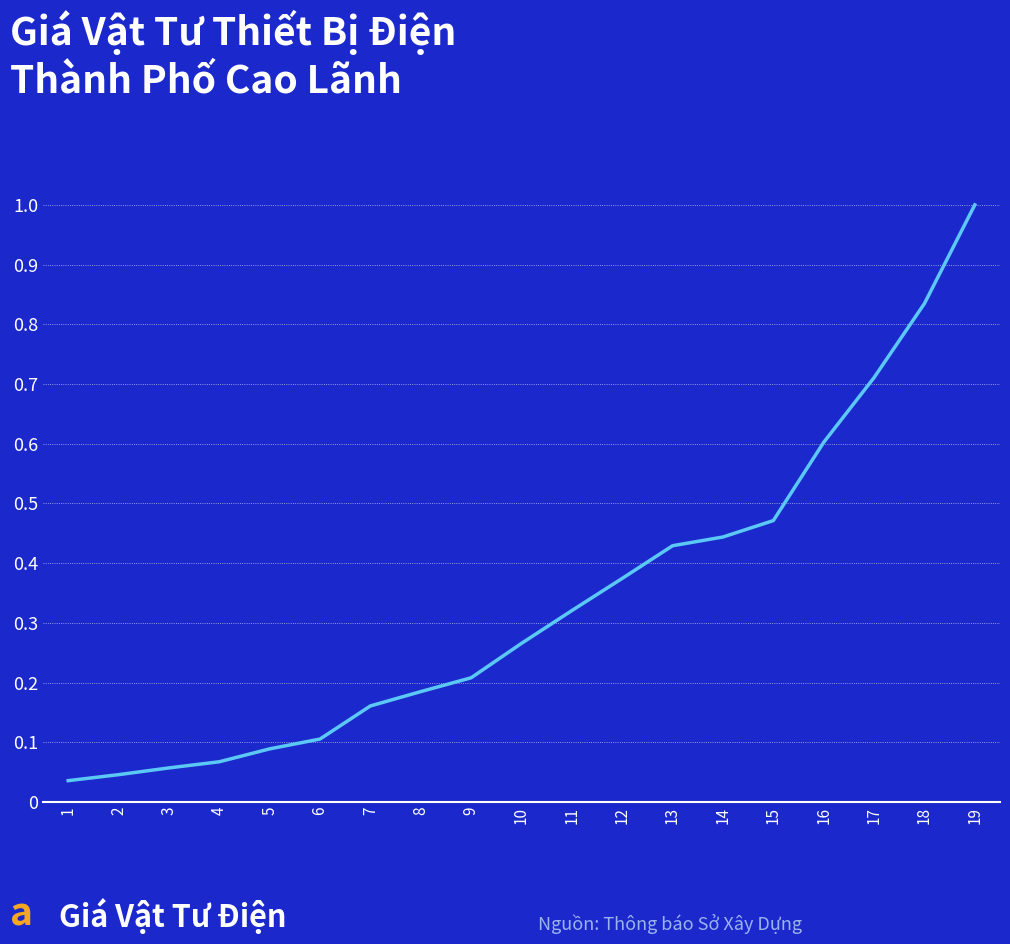

What is the greatest value displayed?

1.0